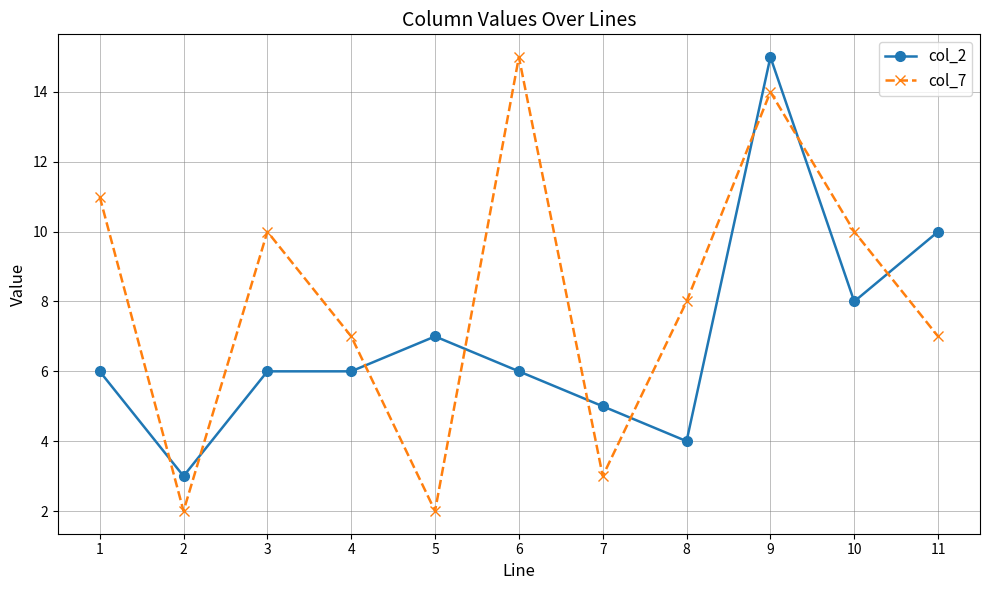

List the series in order of their overall mean, highest first.

col_7, col_2